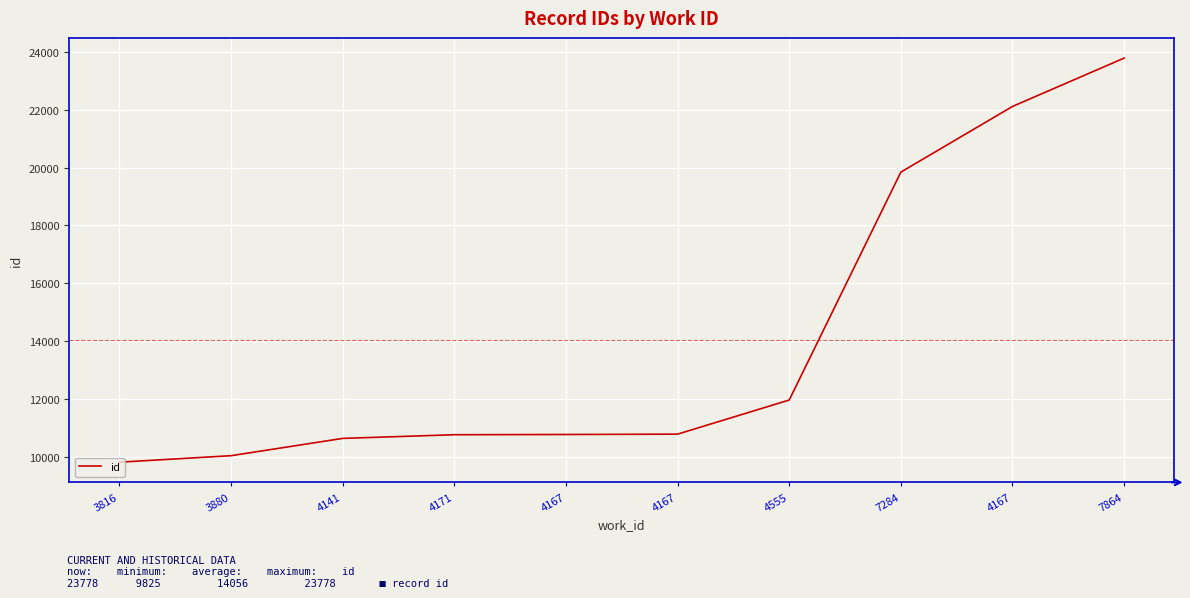

True or false: there are more than 0 points higher than both neighbors.

False